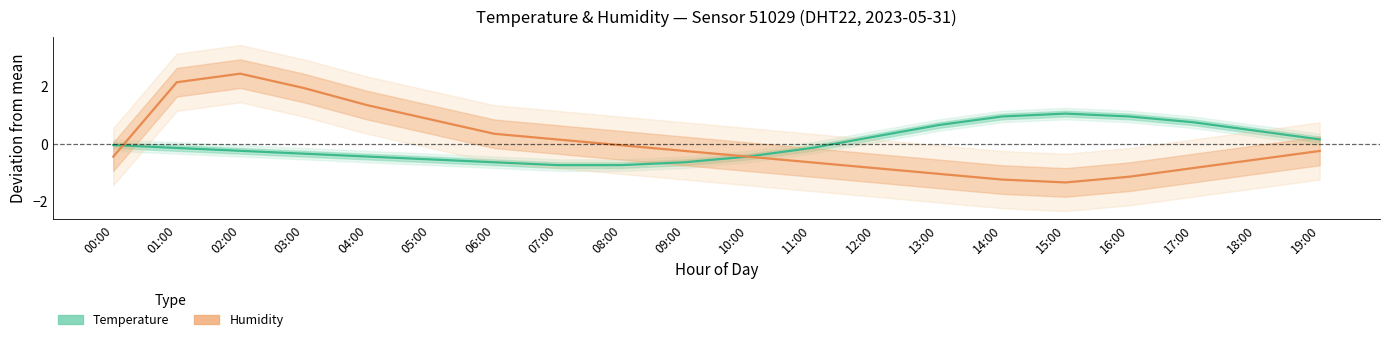

Where does the Temperature (normalised) series first go above 0?

12:00